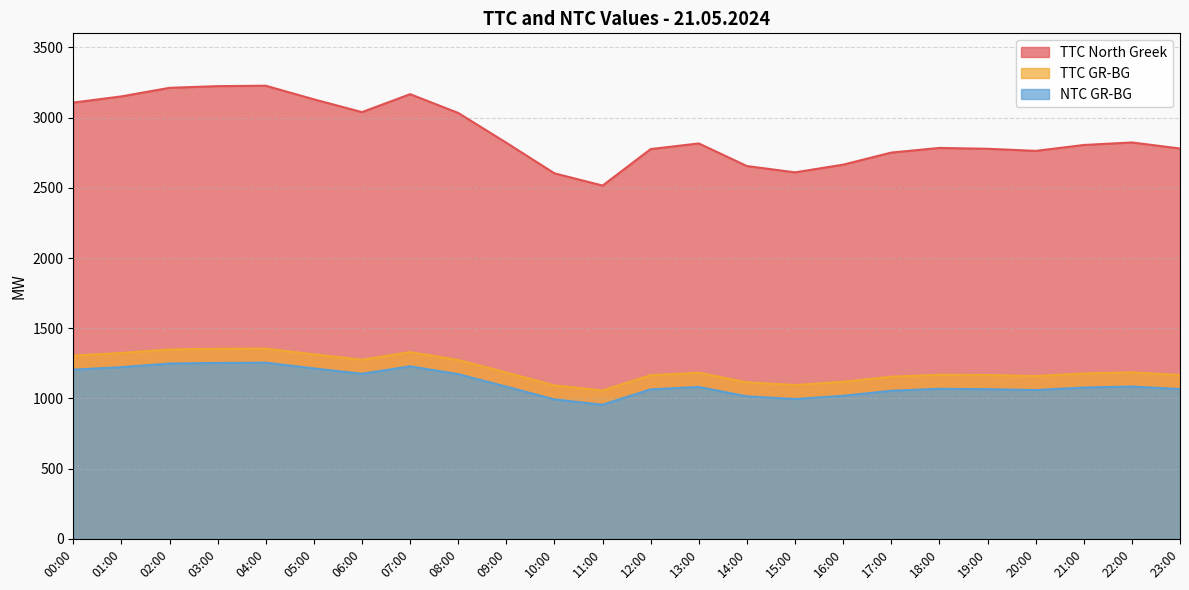

Which series changed the most between 11:00 and 21:00?

TTC North Greek